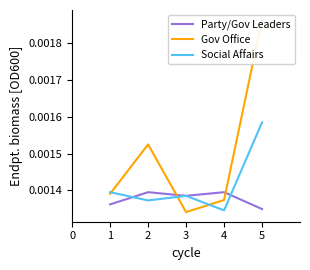

At which label is Party/Gov Leaders closest to 0?

5